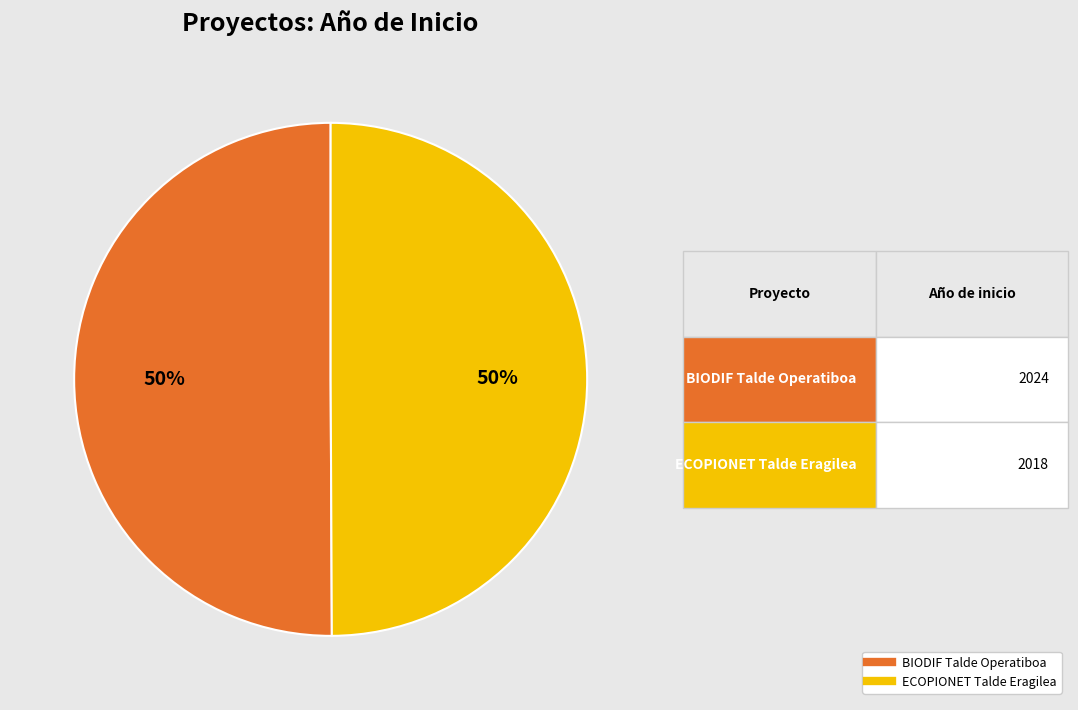

To the nearest percent, what is the average slice percentage?

50%